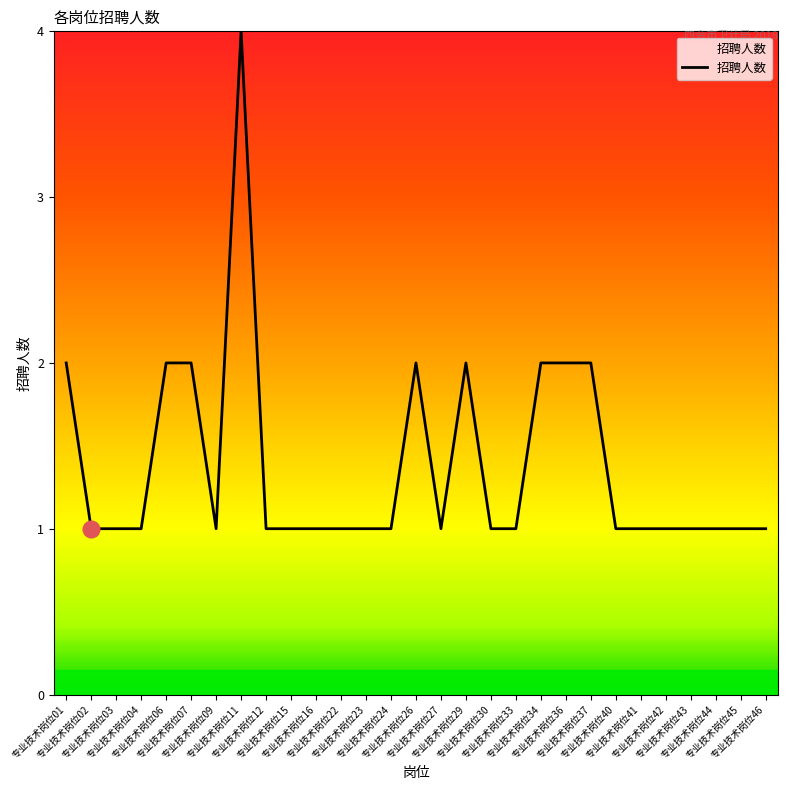

What is the difference between the maximum and minimum values?

3